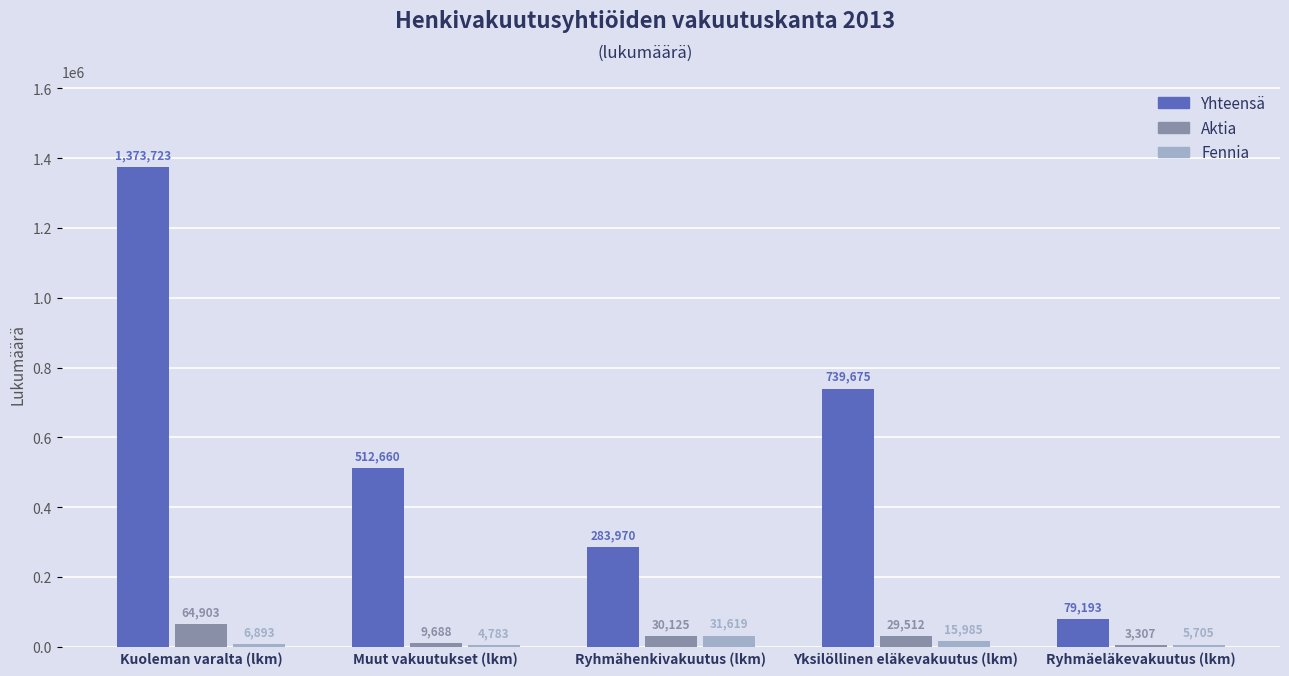

What is the approximate value of Yhteensä at Yksilöllinen eläkevakuutus (lkm)?

739675